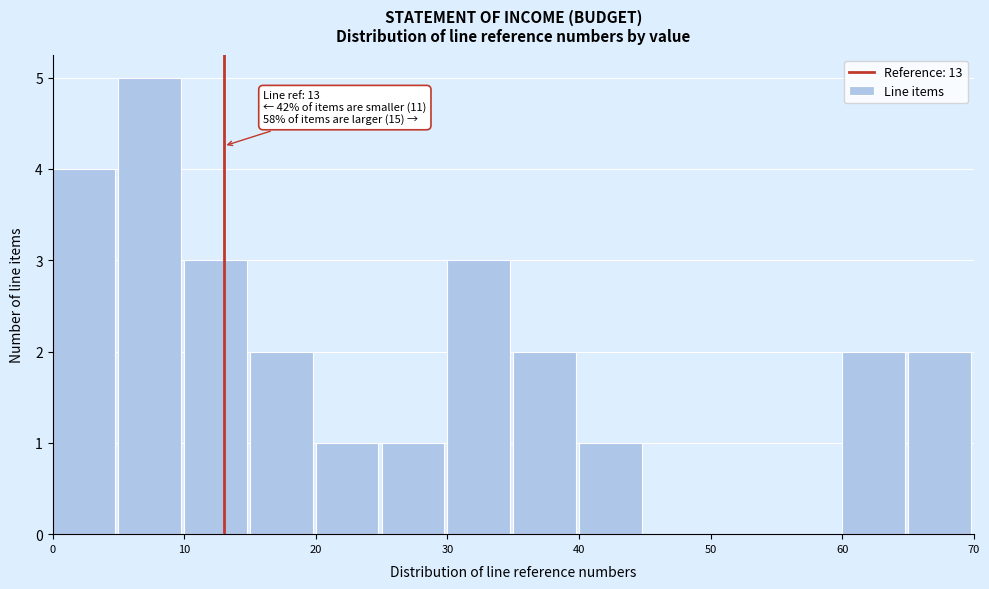

Over which range of the x-axis is the bar tallest?

5 to 10